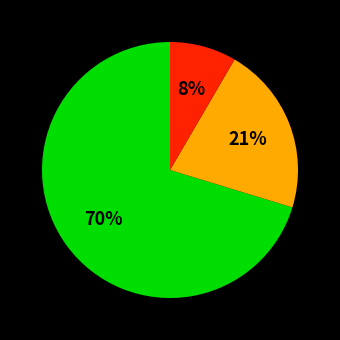

How many segments does this pie chart have?

3